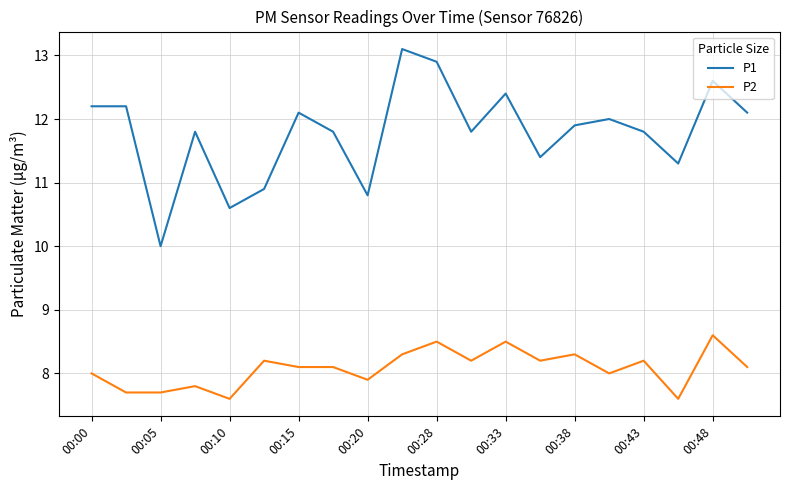

What is the minimum value for P2?

7.6